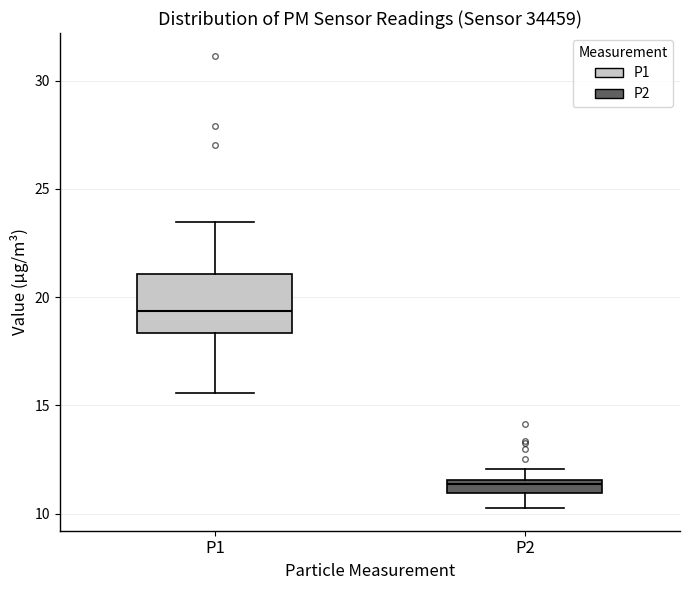

Where is the lower edge of the box for P1 on the y-axis? The values are not printed on the chart, so give them approximately, as read against the axis.

18.5